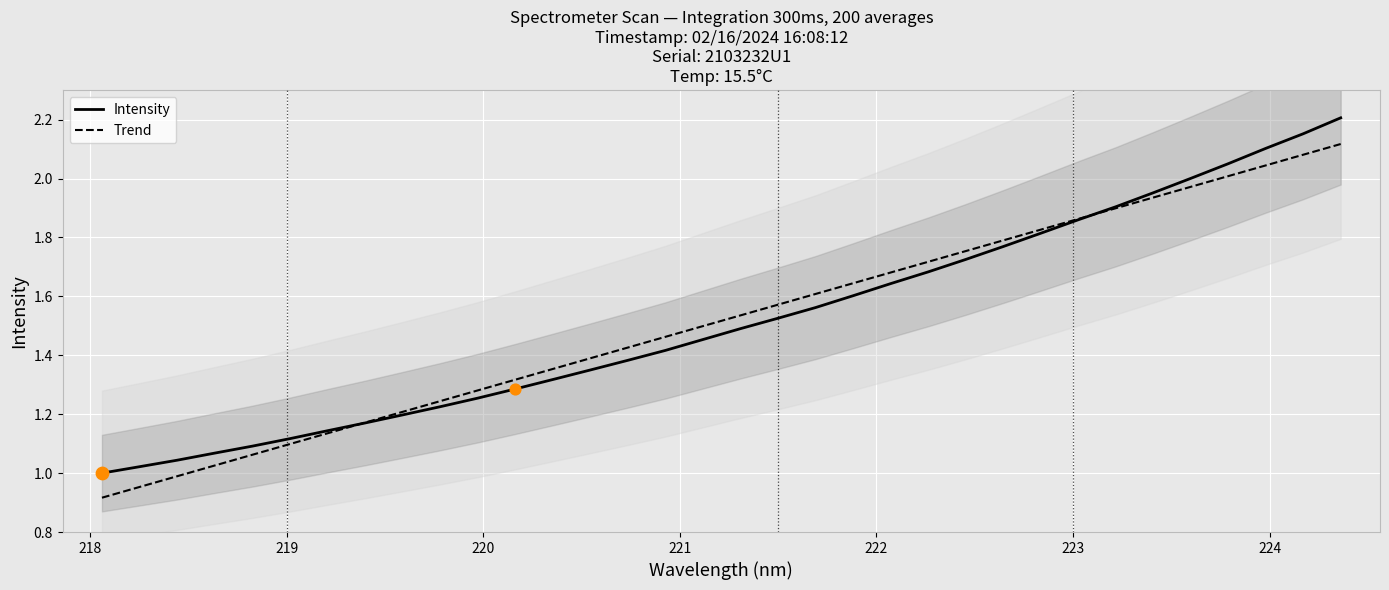

What are all the series names shown in the legend?

Intensity, Trend